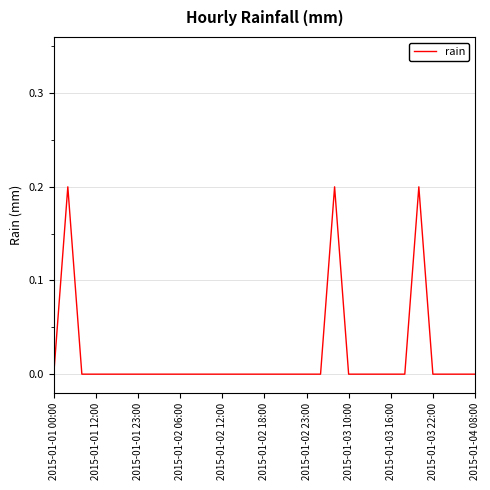

Is this an area chart (filled region under the line)?

No